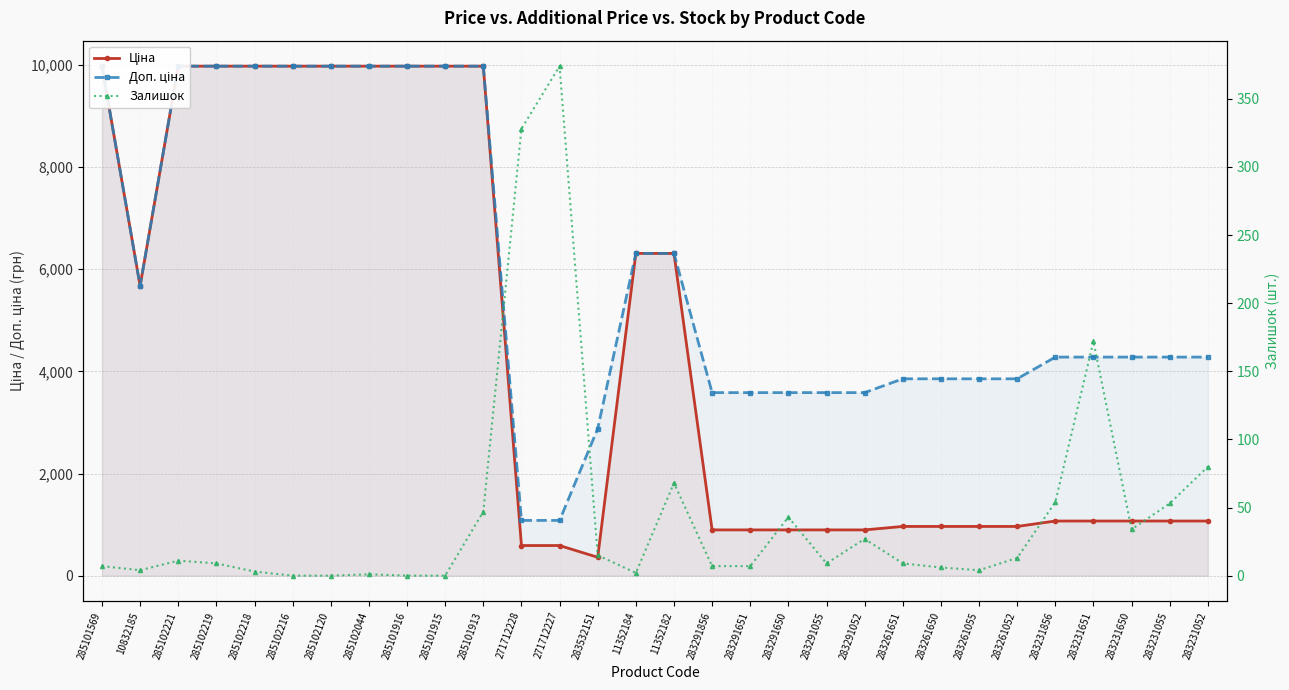

How many series are shown in this chart?

3